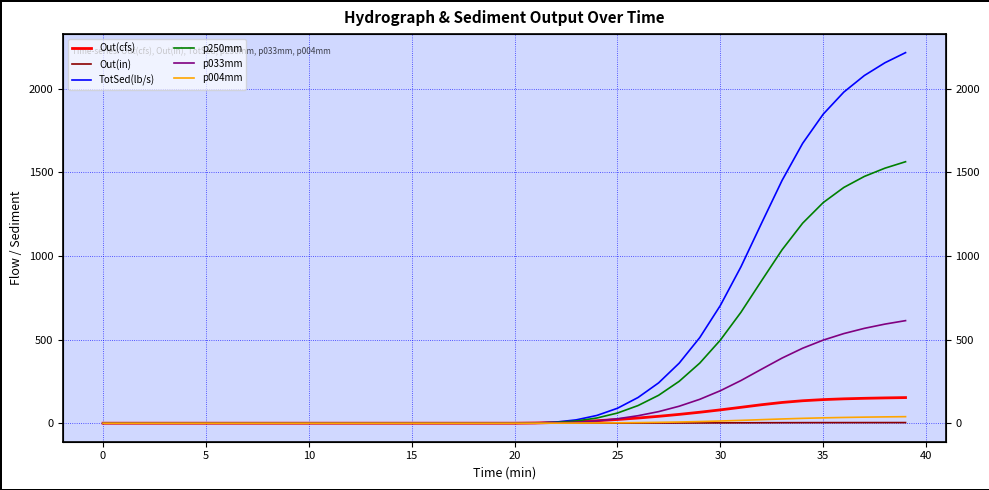

The p004mm series shows 39.1 at 39. True or false?

True